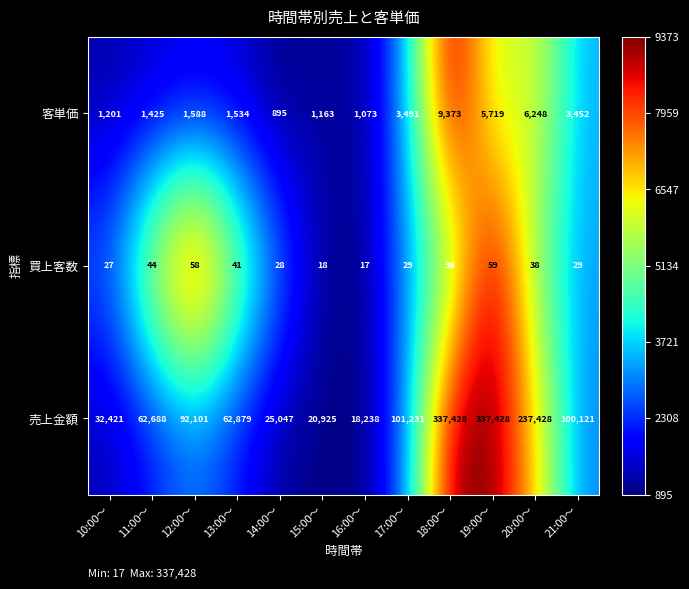

At 21:00～, list the series in order from largest to smallest.

売上金額, 客単価, 買上客数